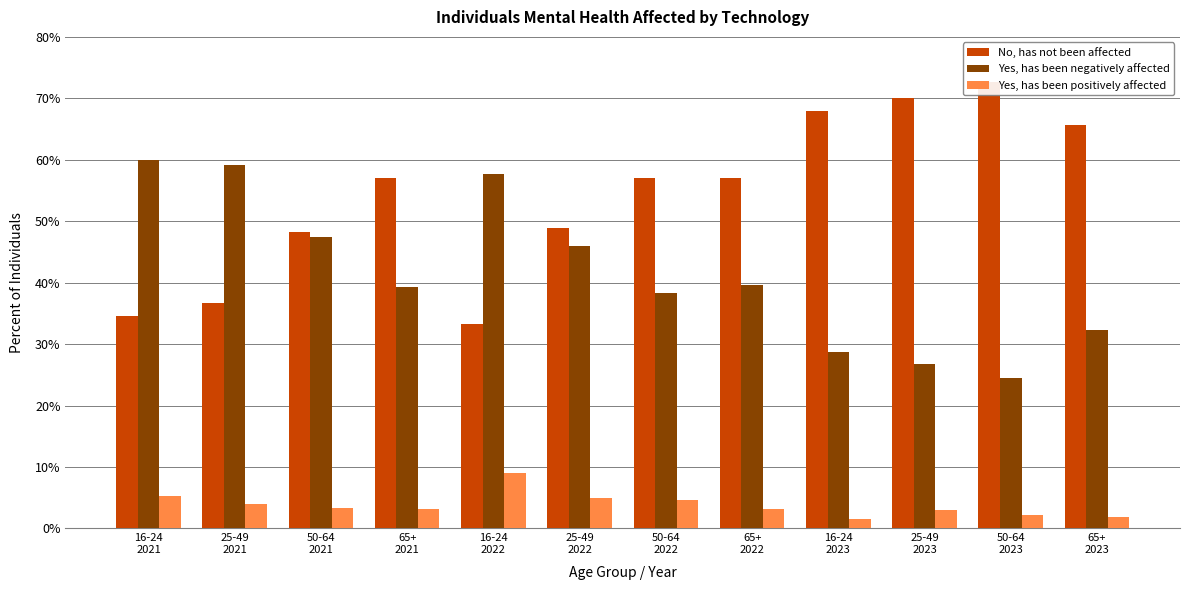

What is the sum of all Yes, has been positively affected values?

45.7